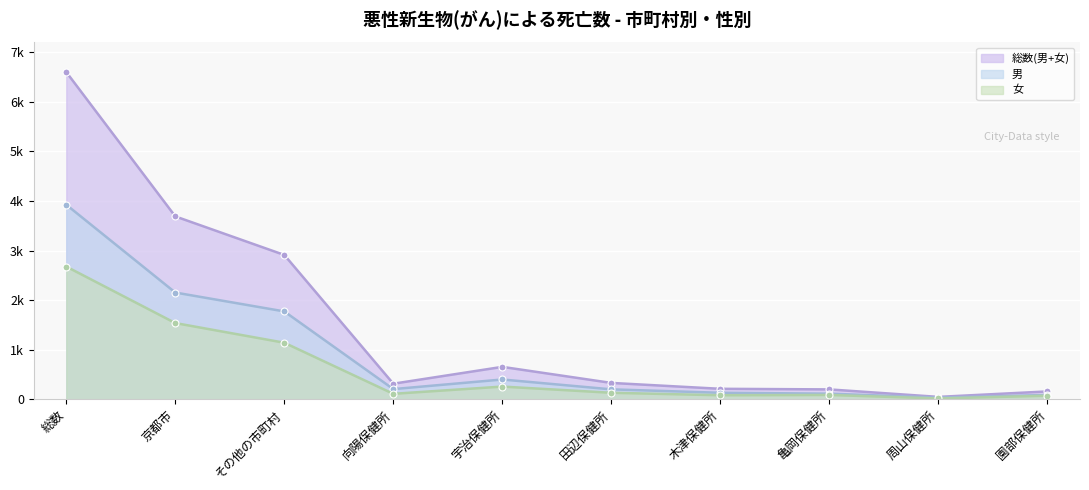

Reading left to right, extract all data points from this chart.

総数(男+女): 6602	3690	2912	313	653	329	210	198	47	157
男: 3925	2153	1772	204	398	199	130	112	32	86
女: 2677	1537	1140	109	255	130	80	86	15	71